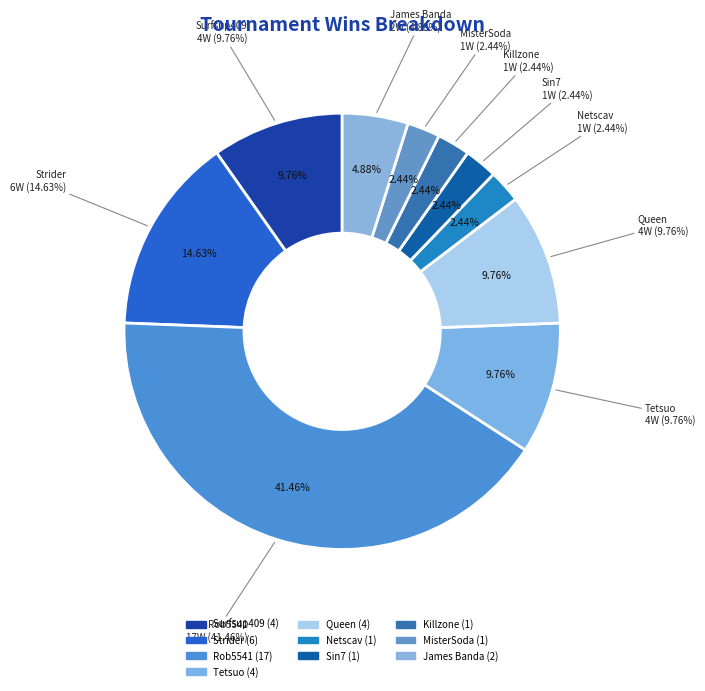

The Strider slice represents 4% of the pie. True or false?

False